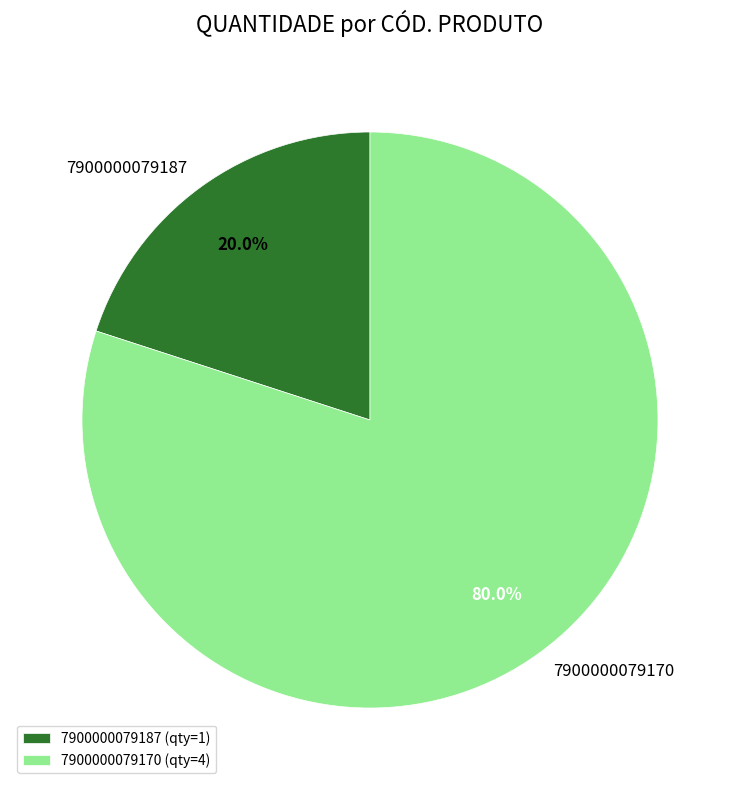

The 7900000079187 slice represents 14% of the pie. True or false?

False